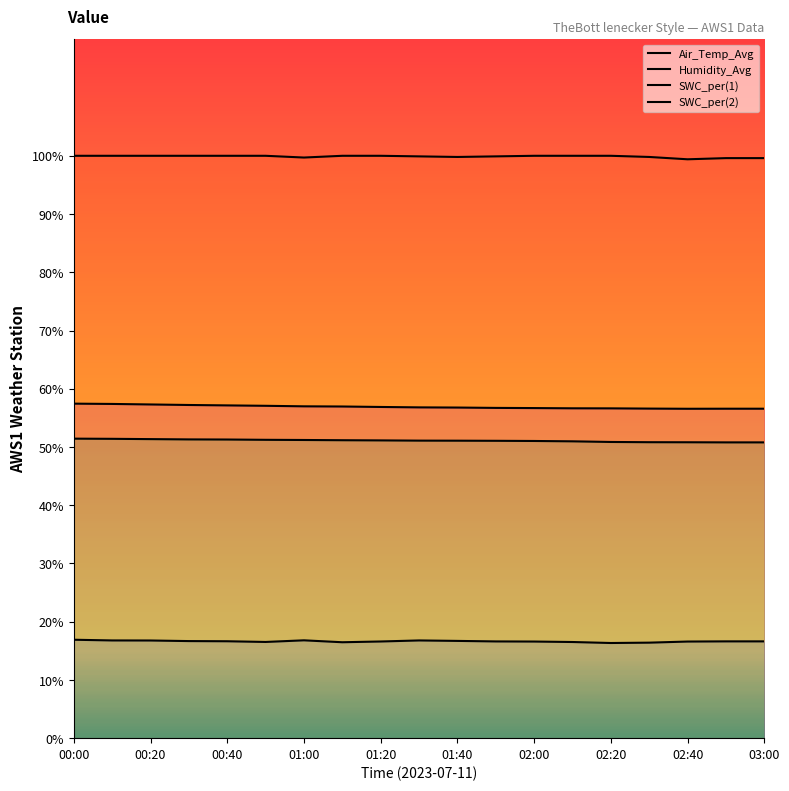

True or false: SWC_per(1) has a value of 80.3 at 02:20.

False